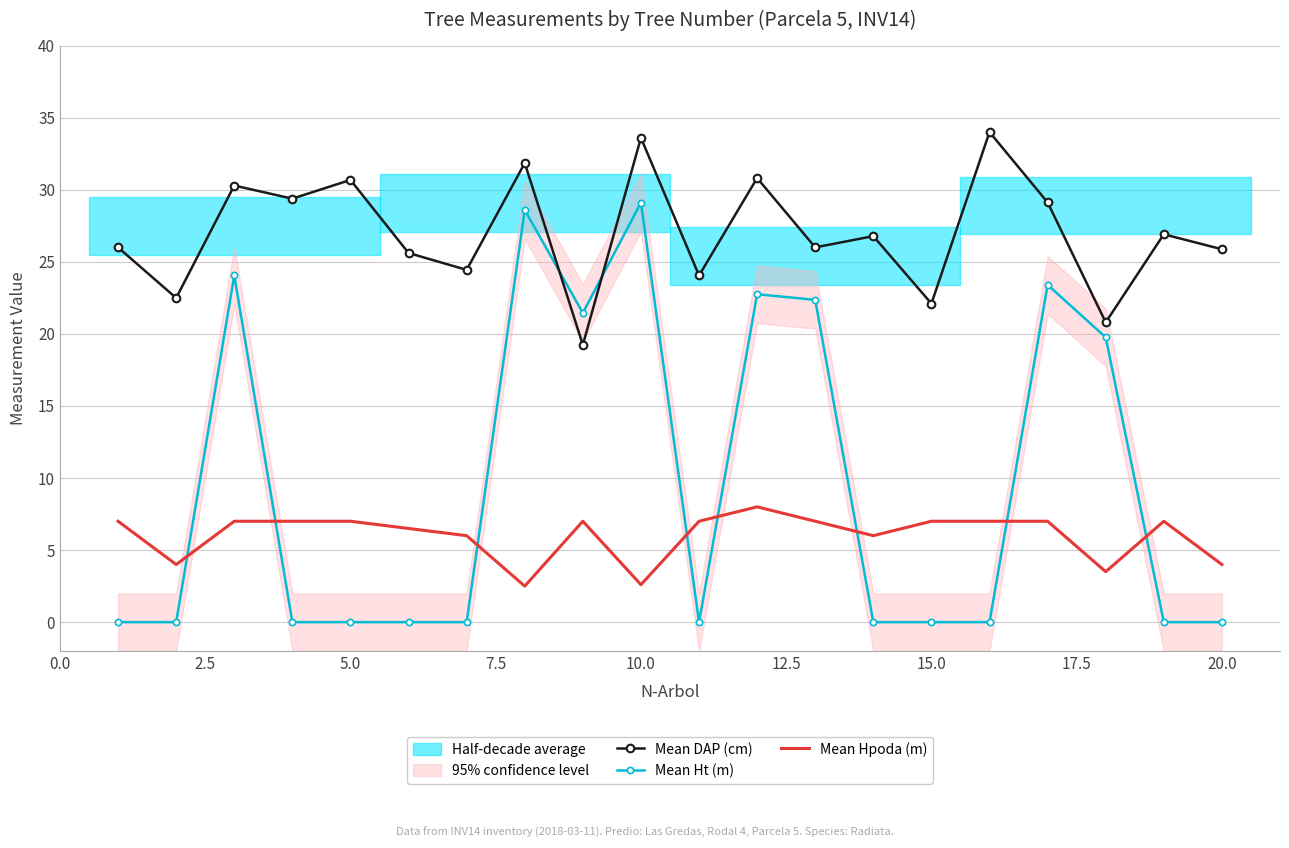

The Mean Hpoda (m) series shows 4.0 at 20.0. True or false?

True